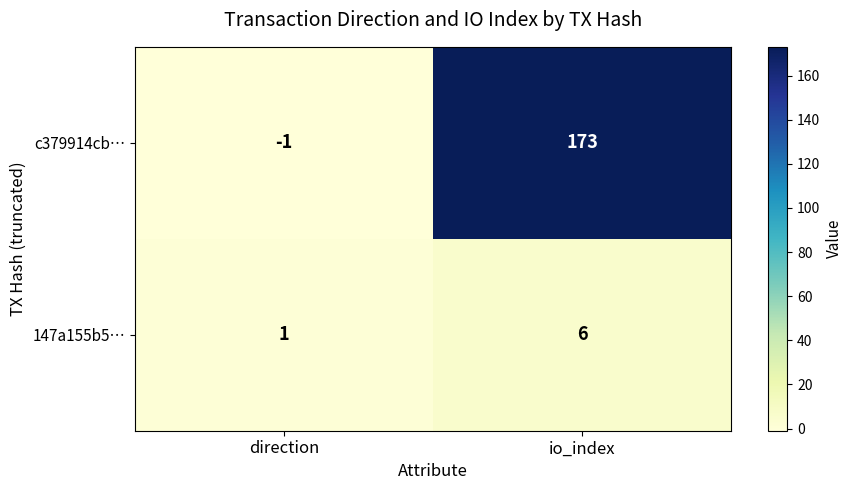

Reading left to right, list all the values displayed in this chart.

c379914cb…: direction=-1	io_index=173
147a155b5…: direction=1	io_index=6